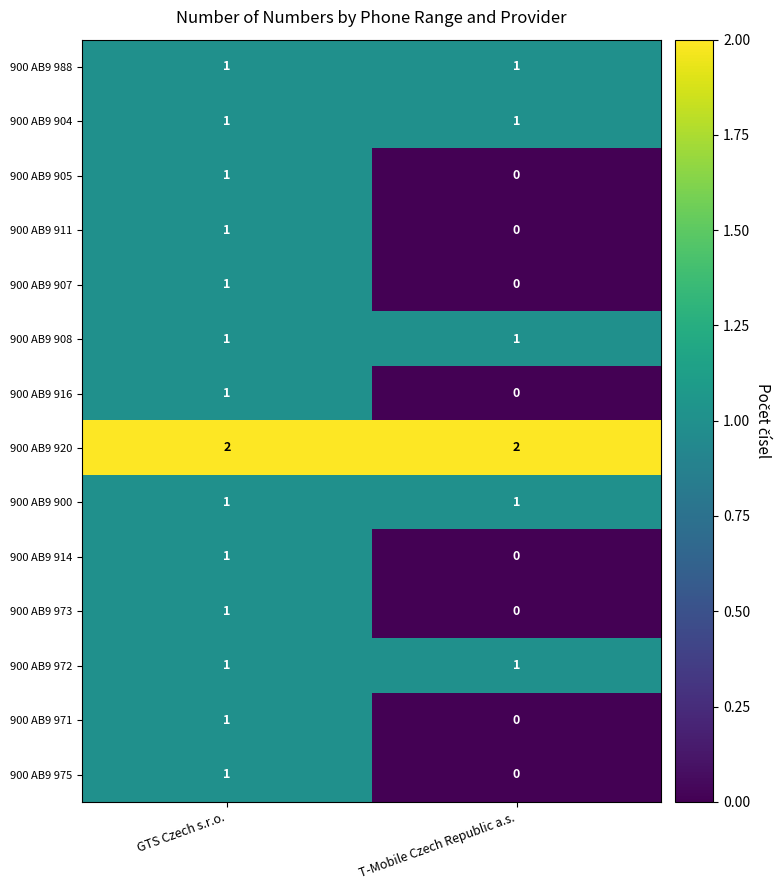

Reading left to right, transcribe all the data shown in this chart.

900 AB9 988: GTS Czech s.r.o.=1	T-Mobile Czech Republic a.s.=1
900 AB9 904: GTS Czech s.r.o.=1	T-Mobile Czech Republic a.s.=1
900 AB9 905: GTS Czech s.r.o.=1	T-Mobile Czech Republic a.s.=0
900 AB9 911: GTS Czech s.r.o.=1	T-Mobile Czech Republic a.s.=0
900 AB9 907: GTS Czech s.r.o.=1	T-Mobile Czech Republic a.s.=0
900 AB9 908: GTS Czech s.r.o.=1	T-Mobile Czech Republic a.s.=1
900 AB9 916: GTS Czech s.r.o.=1	T-Mobile Czech Republic a.s.=0
900 AB9 920: GTS Czech s.r.o.=2	T-Mobile Czech Republic a.s.=2
900 AB9 900: GTS Czech s.r.o.=1	T-Mobile Czech Republic a.s.=1
900 AB9 914: GTS Czech s.r.o.=1	T-Mobile Czech Republic a.s.=0
900 AB9 973: GTS Czech s.r.o.=1	T-Mobile Czech Republic a.s.=0
900 AB9 972: GTS Czech s.r.o.=1	T-Mobile Czech Republic a.s.=1
900 AB9 971: GTS Czech s.r.o.=1	T-Mobile Czech Republic a.s.=0
900 AB9 975: GTS Czech s.r.o.=1	T-Mobile Czech Republic a.s.=0